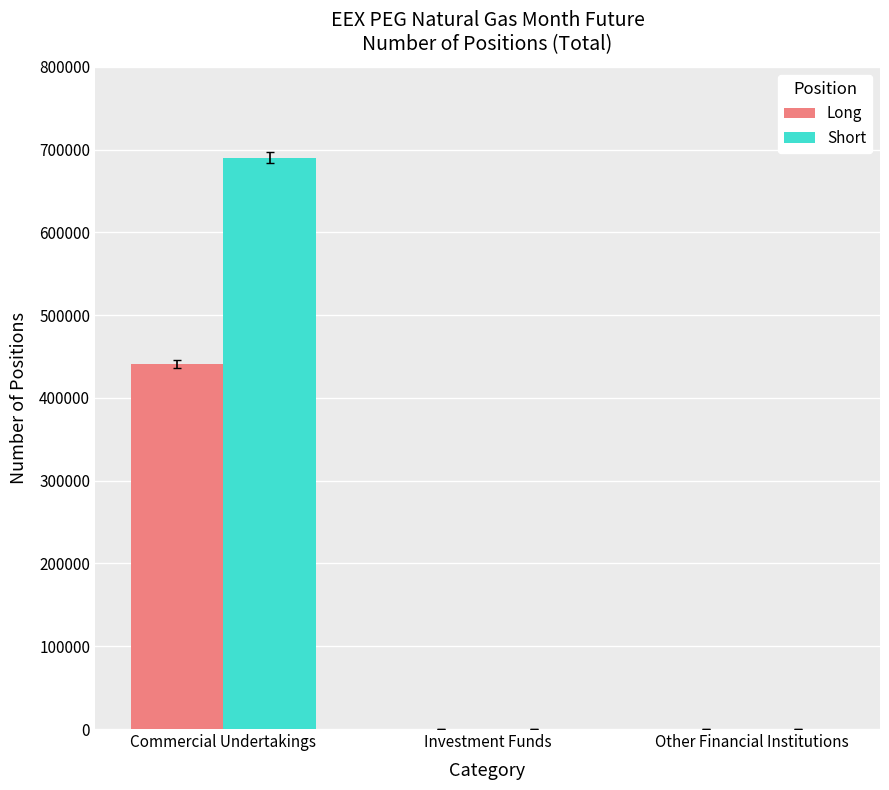

Which category has the highest value across all series?

Commercial Undertakings